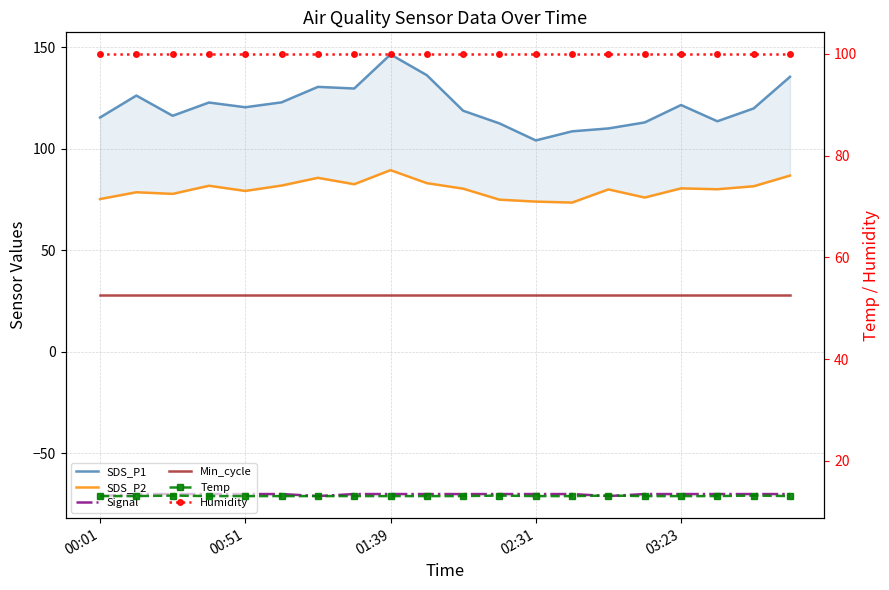

What value does the Signal series have at 00:01?

-71.0